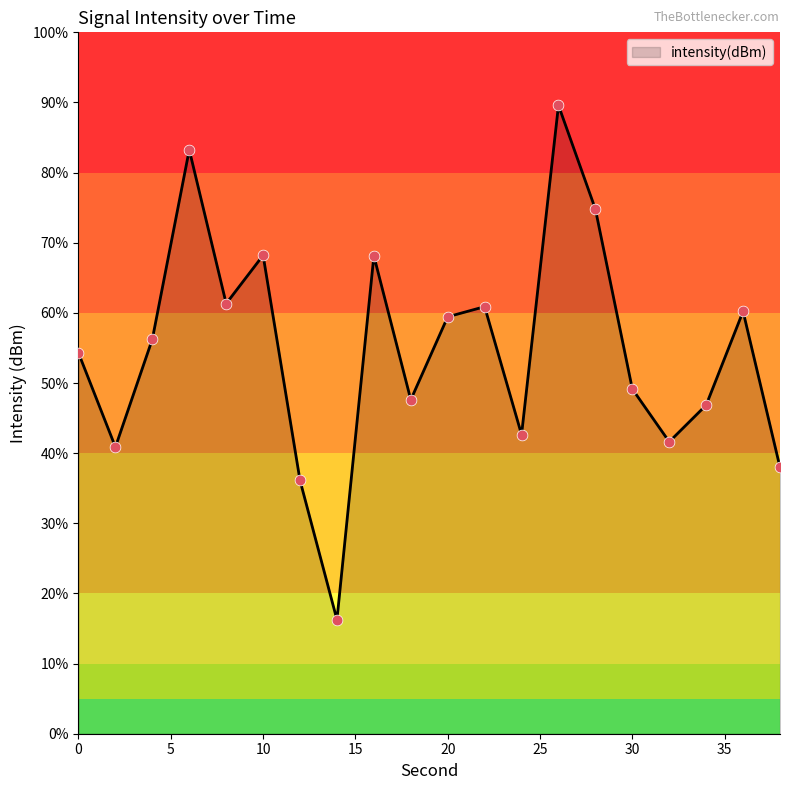

What is the difference between the maximum and minimum values?

73.3